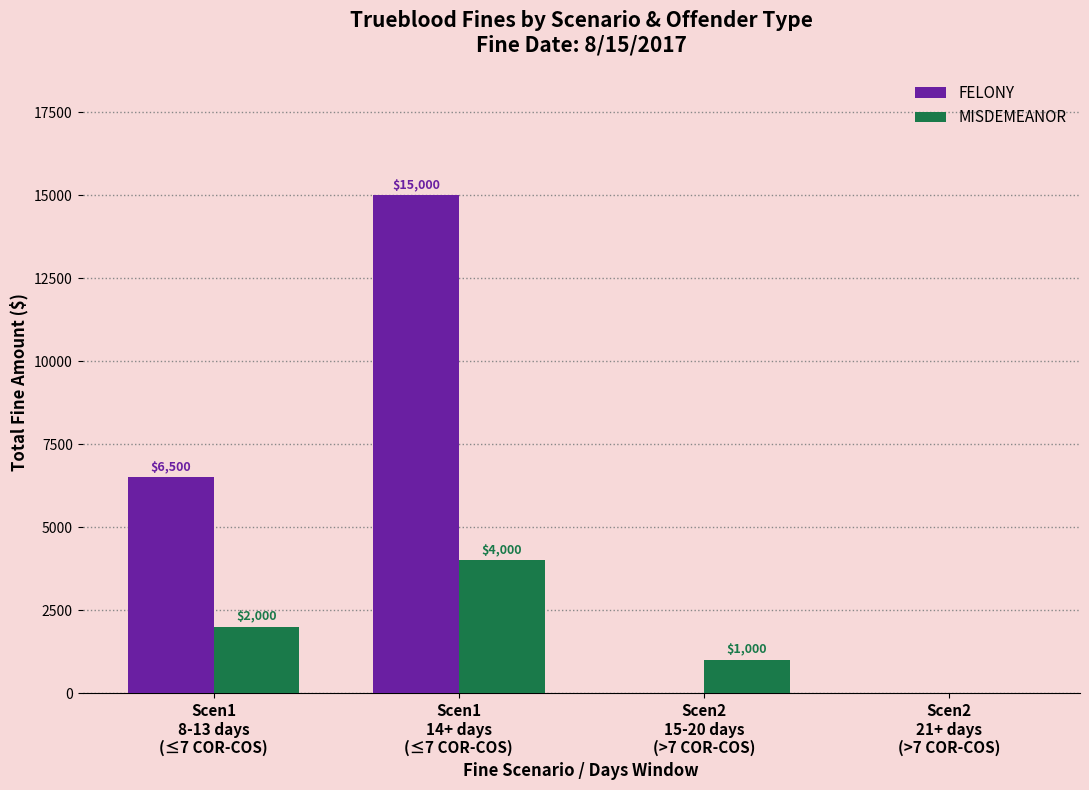

Which series has the widest spread of values?

FELONY